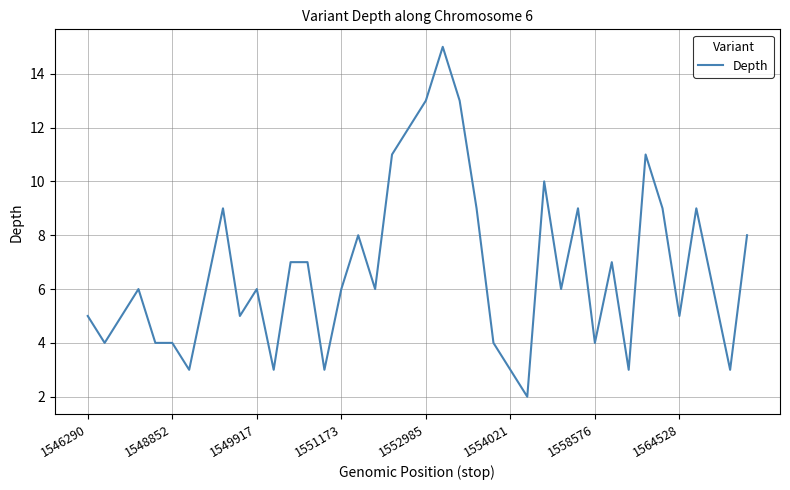

What is the greatest value displayed?

15